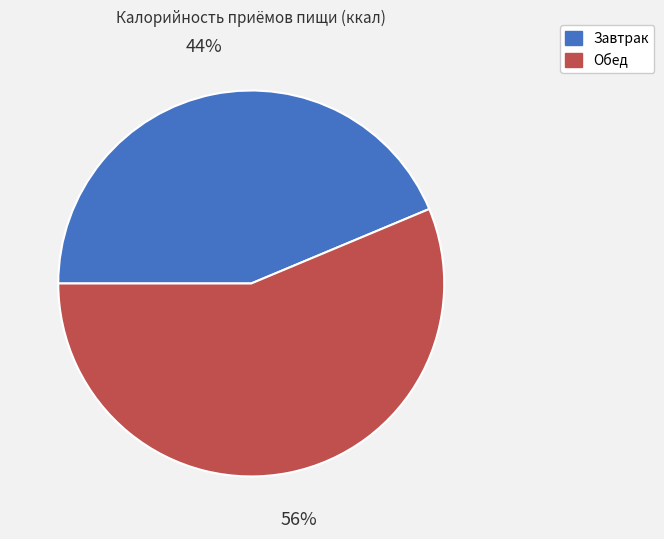

The Завтрак slice represents 31% of the pie. True or false?

False